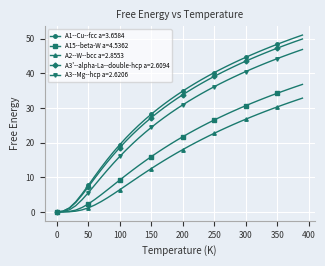

What is the value of the A3--Mg--hcp a=2.6206 point at the 9th from the left?

12.0